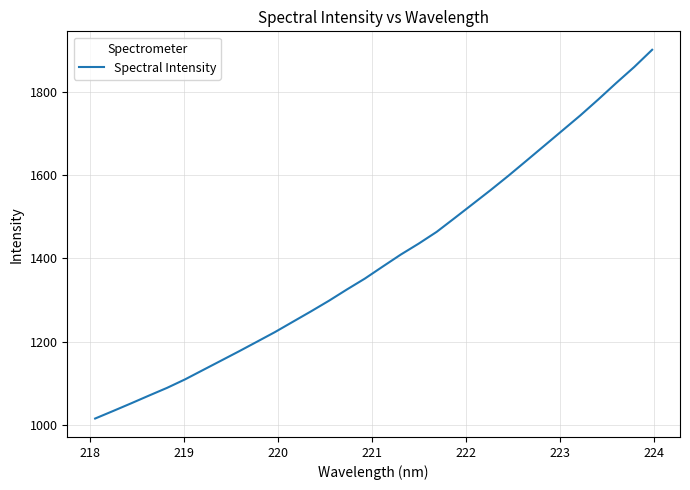

What is the greatest value displayed?

1901.3